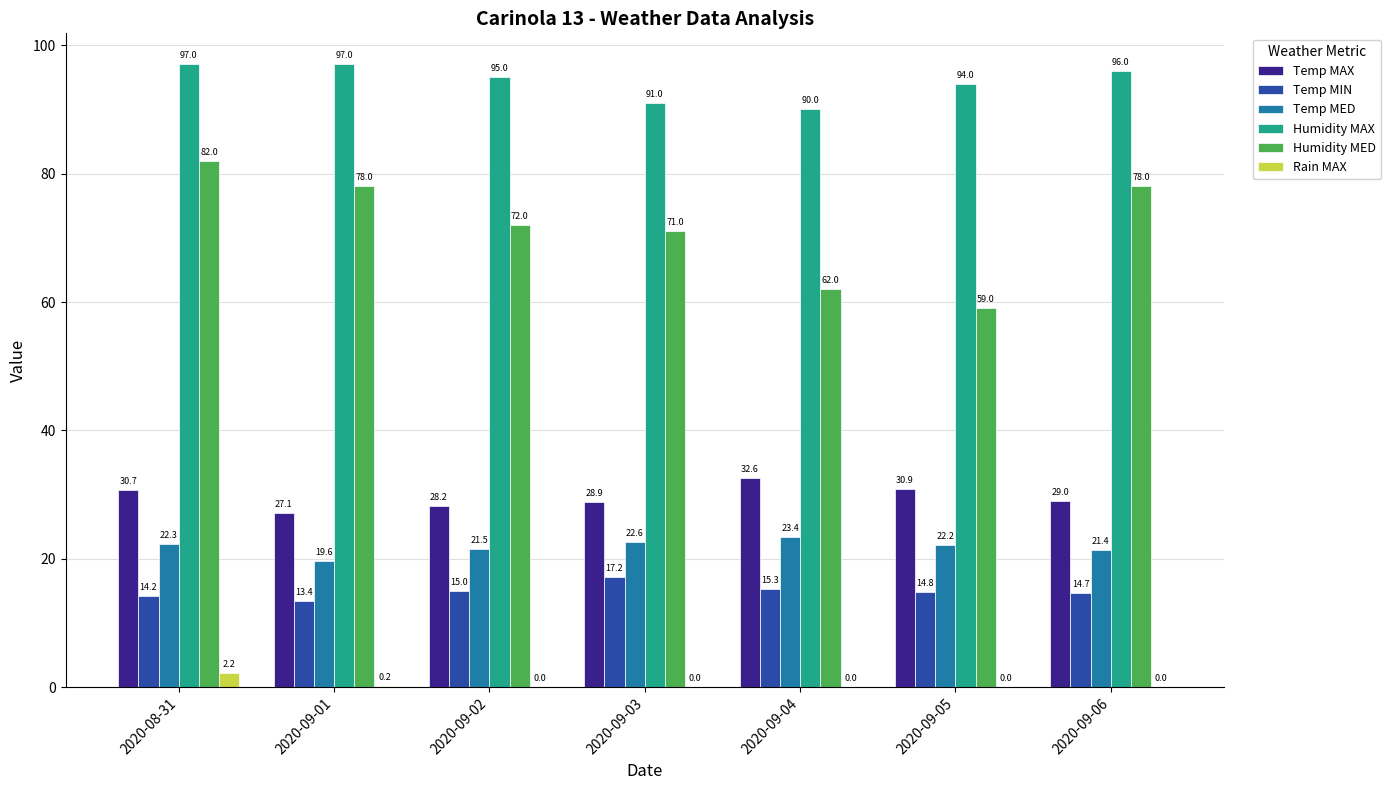

Count the number of data series in this chart.

6